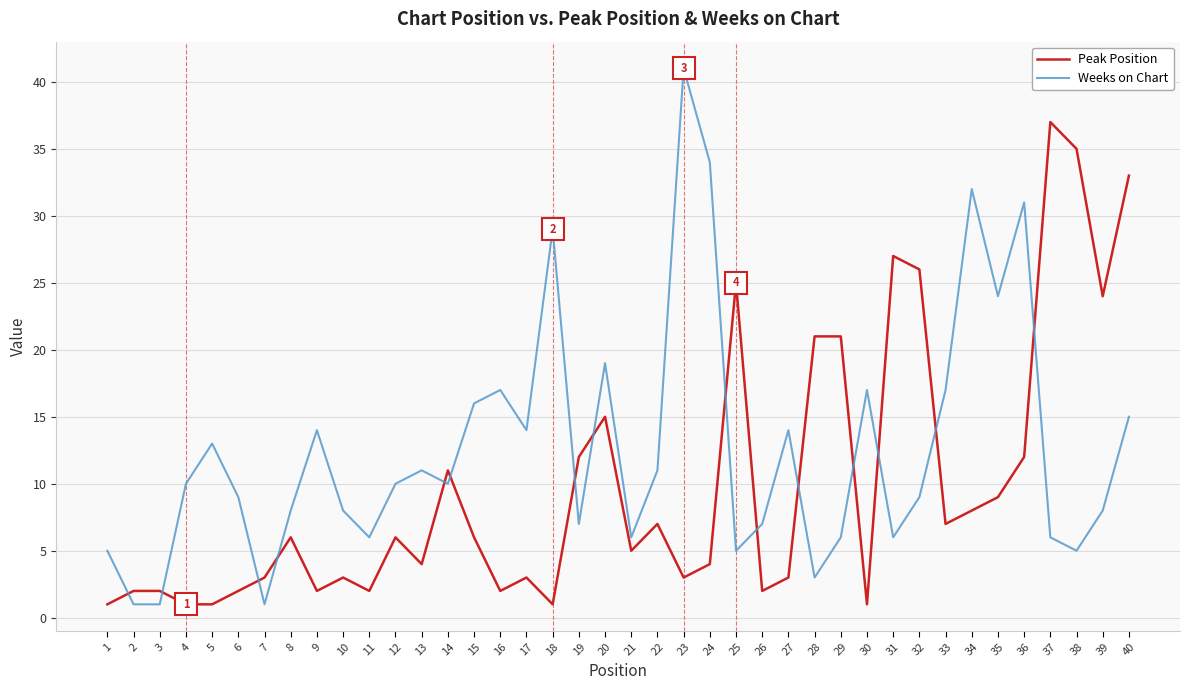

What value does the Peak Position series have at 36?

12